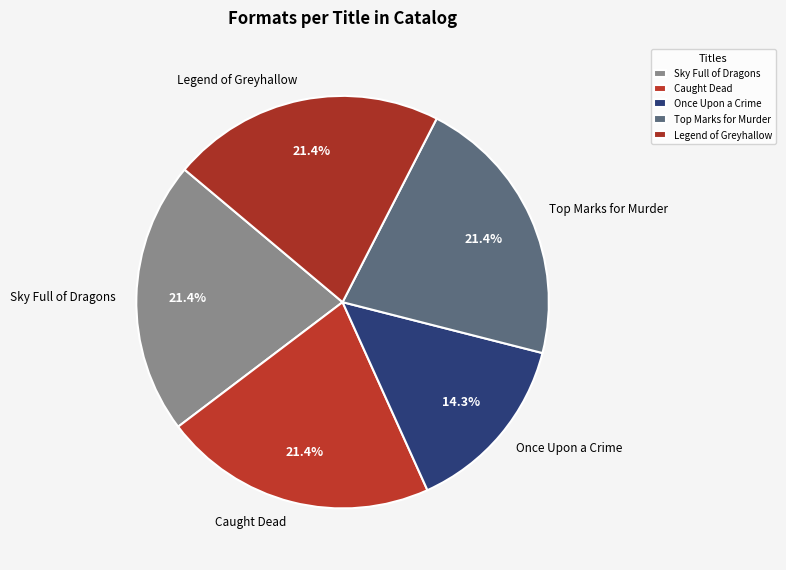

How many slices are in this pie chart?

5